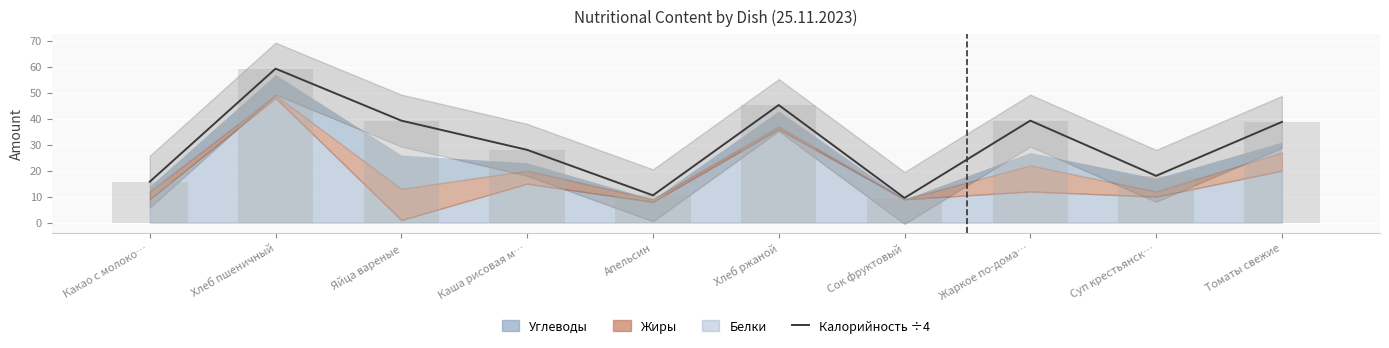

What is the maximum value shown in the chart?

59.2